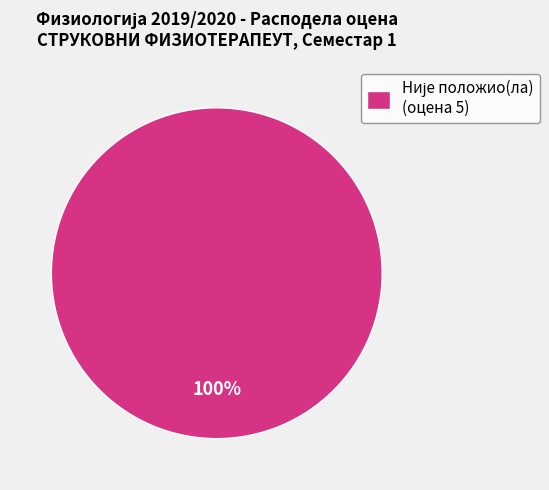

Is there any slice that represents more than half of the pie?

Yes